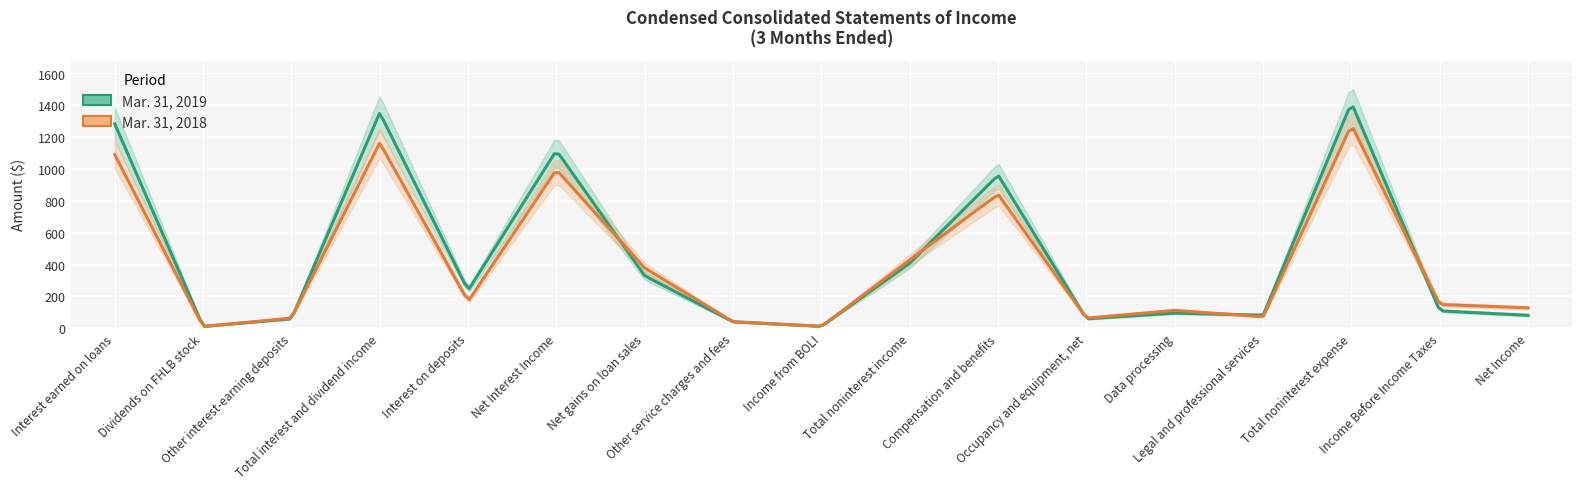

What is the maximum value for Mar. 31, 2019?

1417